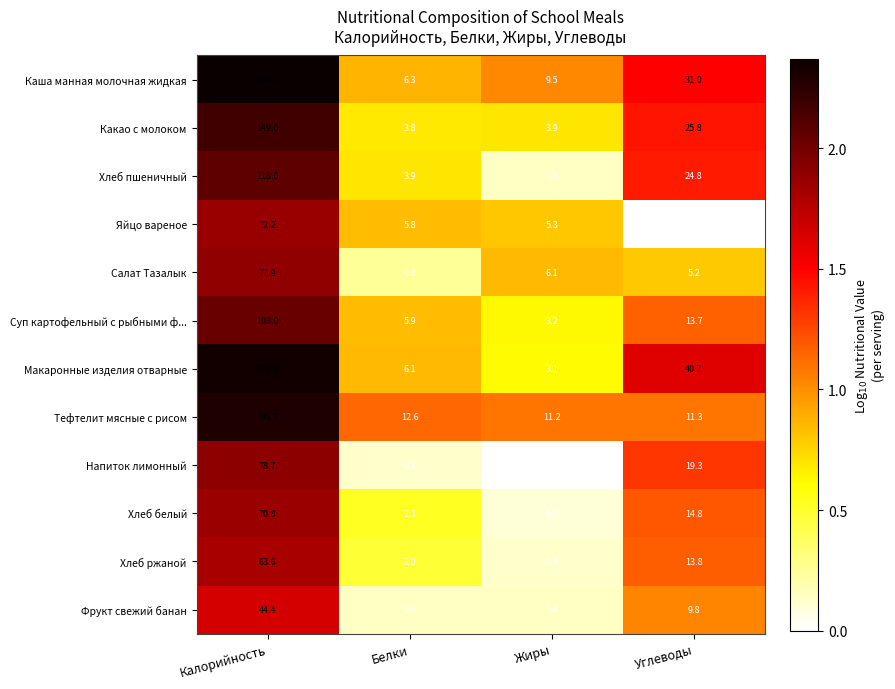

At how many categories does at least one series exceed 2?

4